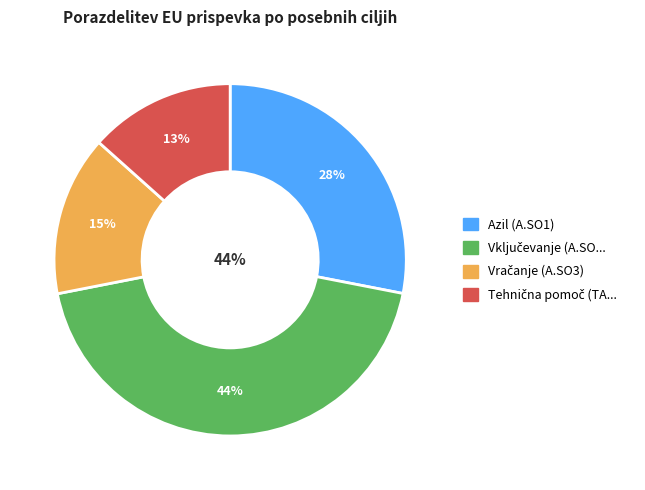

Does Vračanje (A.SO3) account for over 50% of the chart?

No